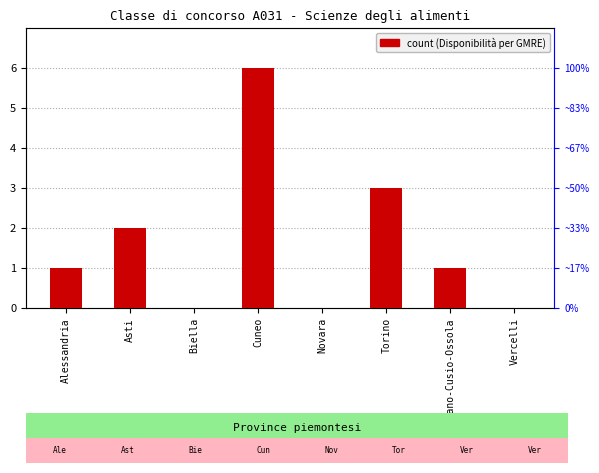

At which label is the value closest to 3?

Torino